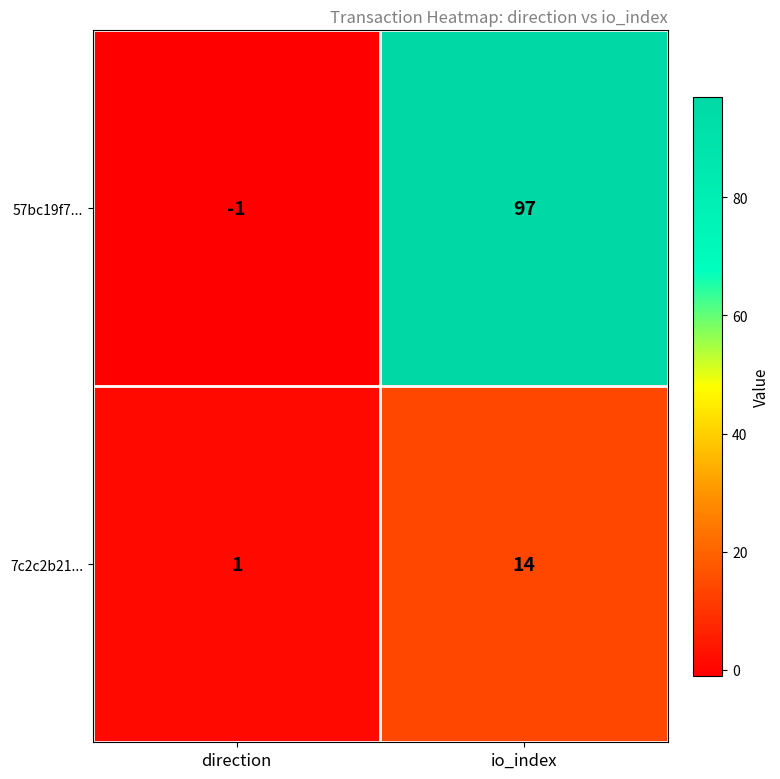

What is the spread (max minus min) of values at direction?

2